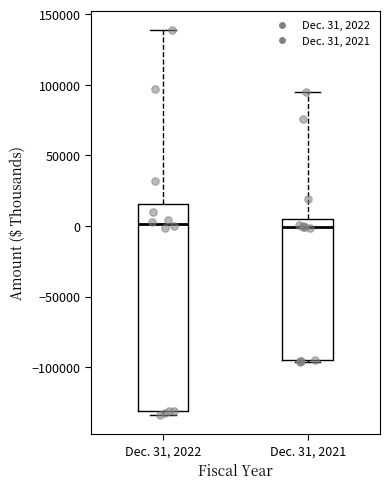

Reading left to right, transcribe this box plot: for each box, give where its median line is, the range the box spans, and where its two whiskers end, as read against the y-axis. The values are not printed on the chart, so give them approximately, as read against the axis.

Dec. 31, 2022: median 0, box -130000 to 15000, whiskers -135000 to 140000
Dec. 31, 2021: median 0, box -95000 to 5000, whiskers -95000 to 95000